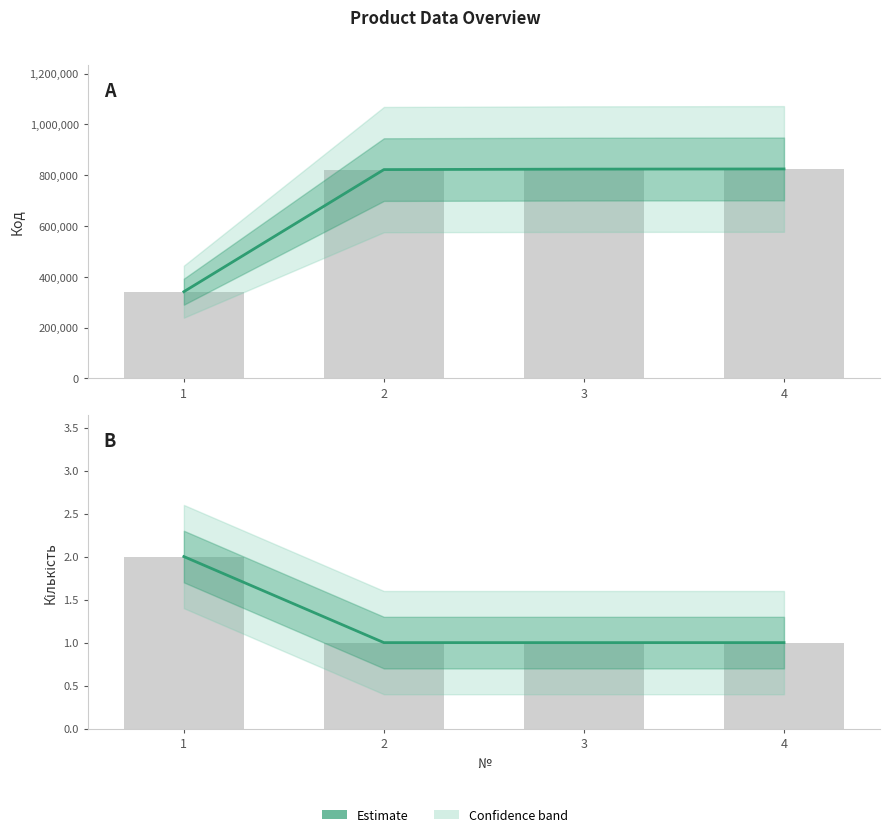

Rank the categories by value from lowest to highest.

2, 3, 4, 1